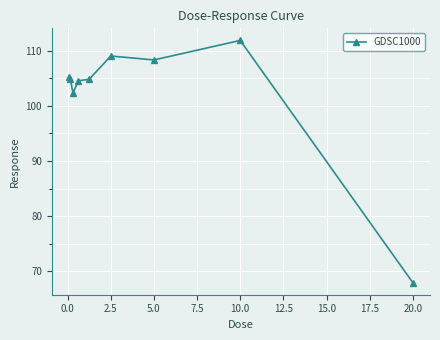

What is the value of the 8th point from the left?

111.9